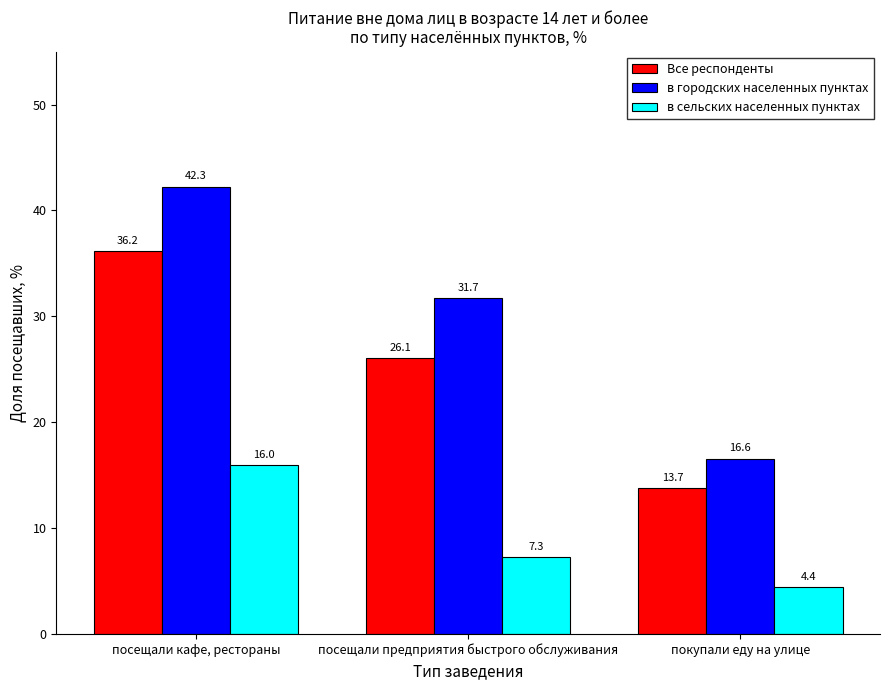

List the series in order of their overall mean, highest first.

в городских населенных пунктах, Все респонденты, в сельских населенных пунктах